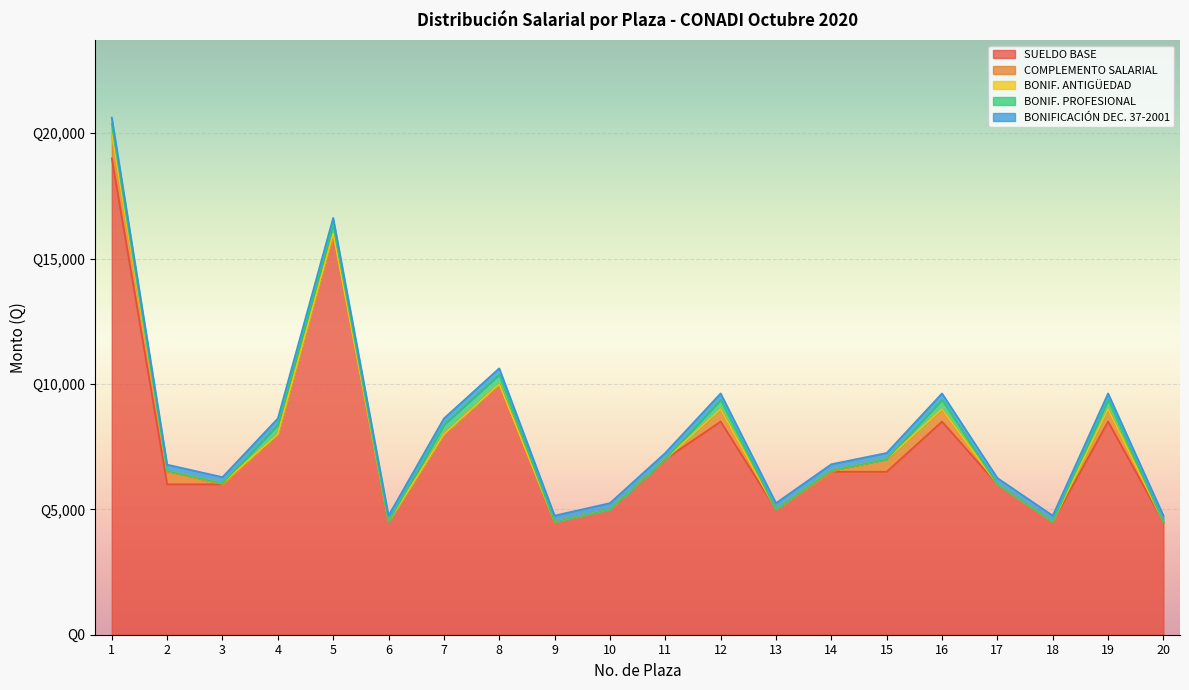

Reading left to right, extract all data points from this chart.

SUELDO BASE: 1=19000	2=6000	3=6000	4=8000	5=16000	6=4500	7=8000	8=10000	9=4500	10=5000	11=7000	12=8500	13=5000	14=6500	15=6500	16=8500	17=6000	18=4500	19=8500	20=4500
COMPLEMENTO SALARIAL: 1=1000	2=500	3=0	4=0	5=0	6=0	7=0	8=0	9=0	10=0	11=0	12=500	13=0	14=0	15=500	16=500	17=0	18=0	19=500	20=0
BONIF. ANTIGÜEDAD: 1=0	2=35	3=35	4=0	5=0	6=0	7=0	8=0	9=0	10=0	11=0	12=0	13=0	14=50	15=0	16=0	17=0	18=0	19=0	20=0
BONIF. PROFESIONAL: 1=375	2=0	3=0	4=375	5=375	6=0	7=375	8=375	9=0	10=0	11=0	12=375	13=0	14=0	15=0	16=375	17=0	18=0	19=375	20=0
BONIFICACIÓN DEC. 37-2001: 1=250	2=250	3=250	4=250	5=250	6=250	7=250	8=250	9=250	10=250	11=250	12=250	13=250	14=250	15=250	16=250	17=250	18=250	19=250	20=250